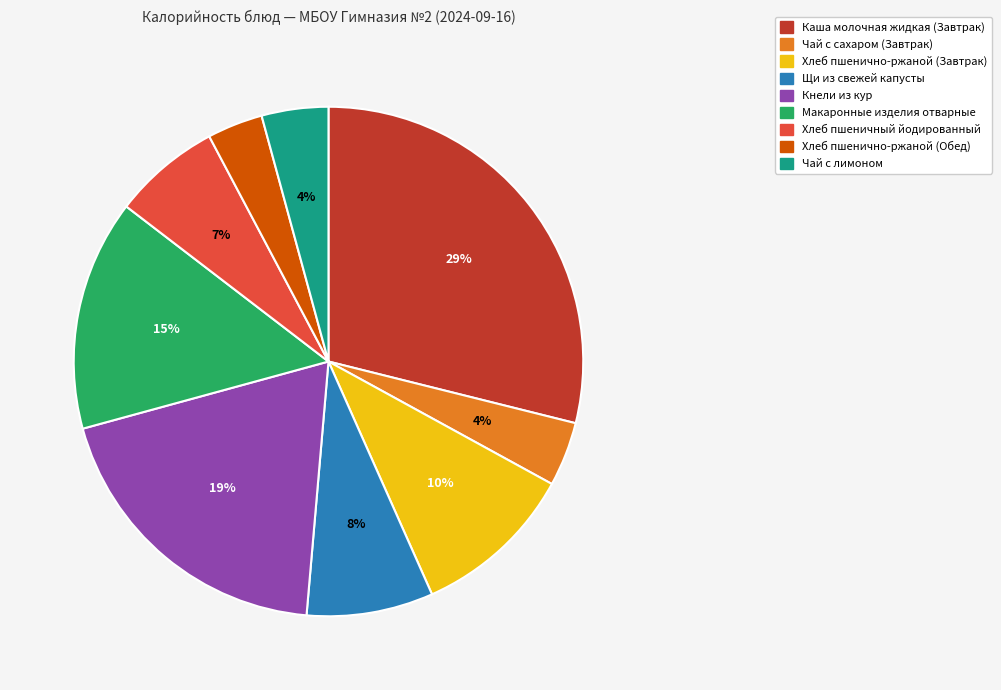

Is it true that Чай с сахаром (Завтрак) is 4% of the pie?

True